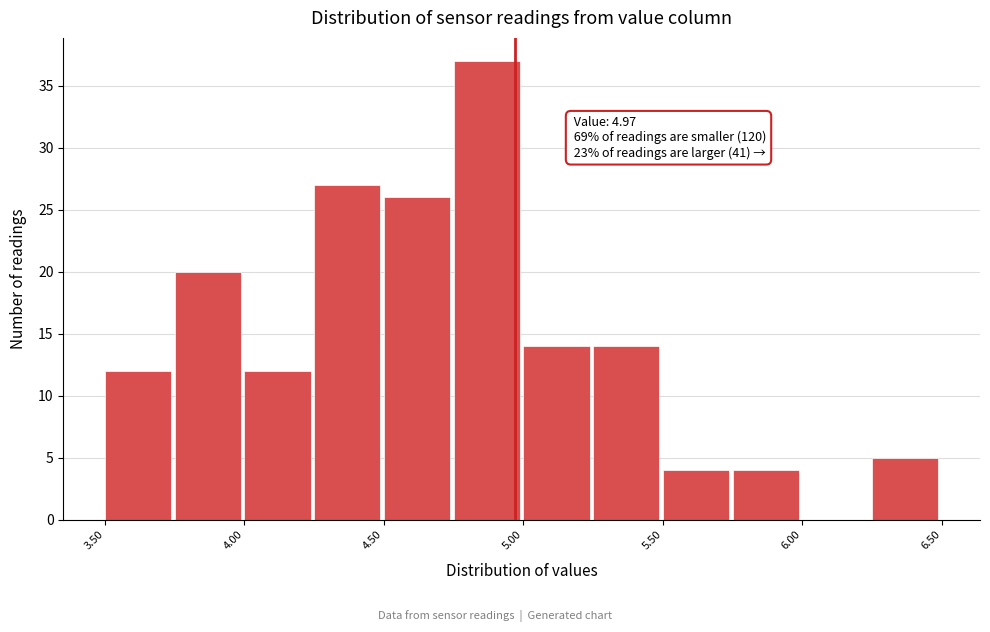

Over which range of the x-axis is the bar tallest?

4.75 to 5.00